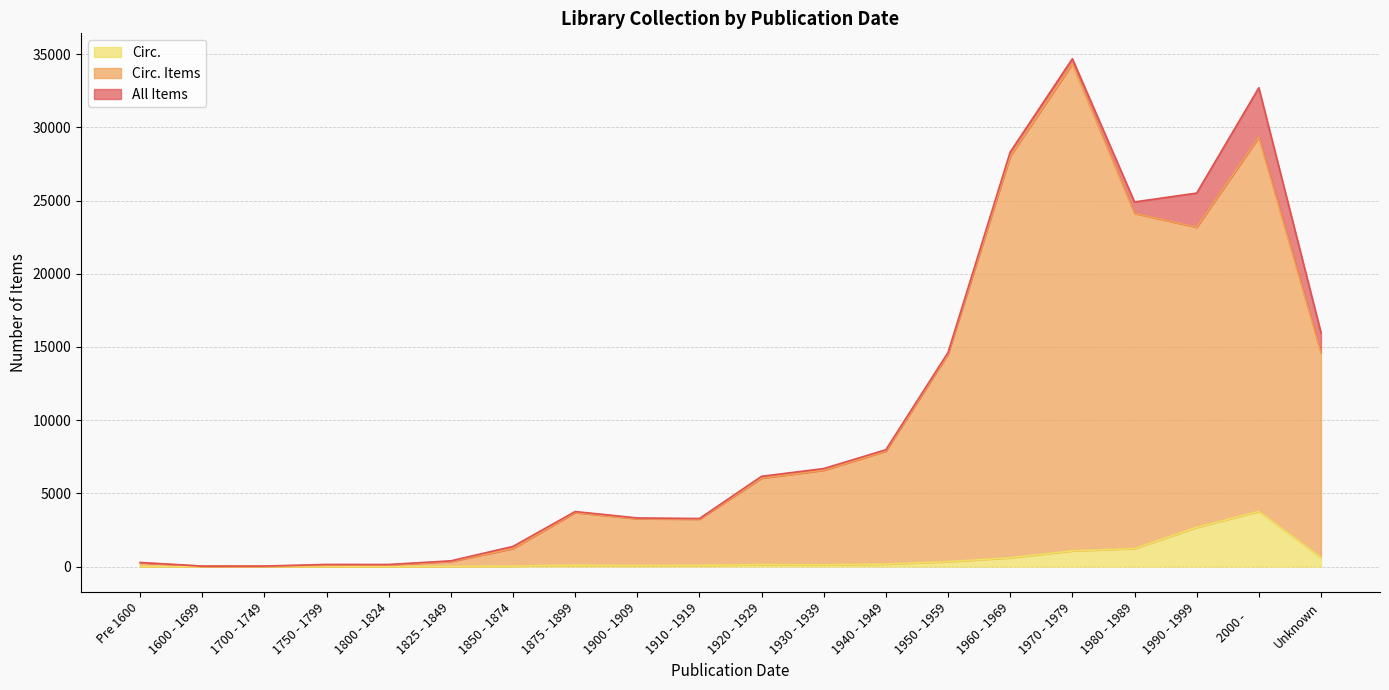

Which series has the largest range (max minus min)?

All Items